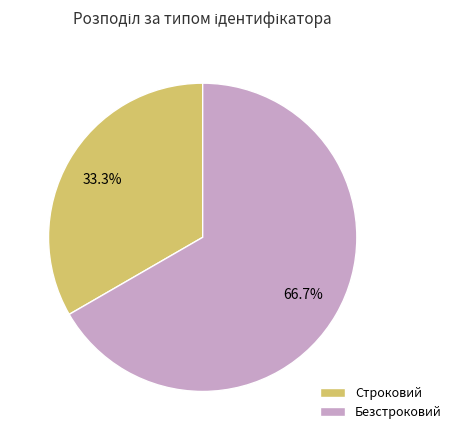

What portion of the pie excludes Безстроковий?

33.3%